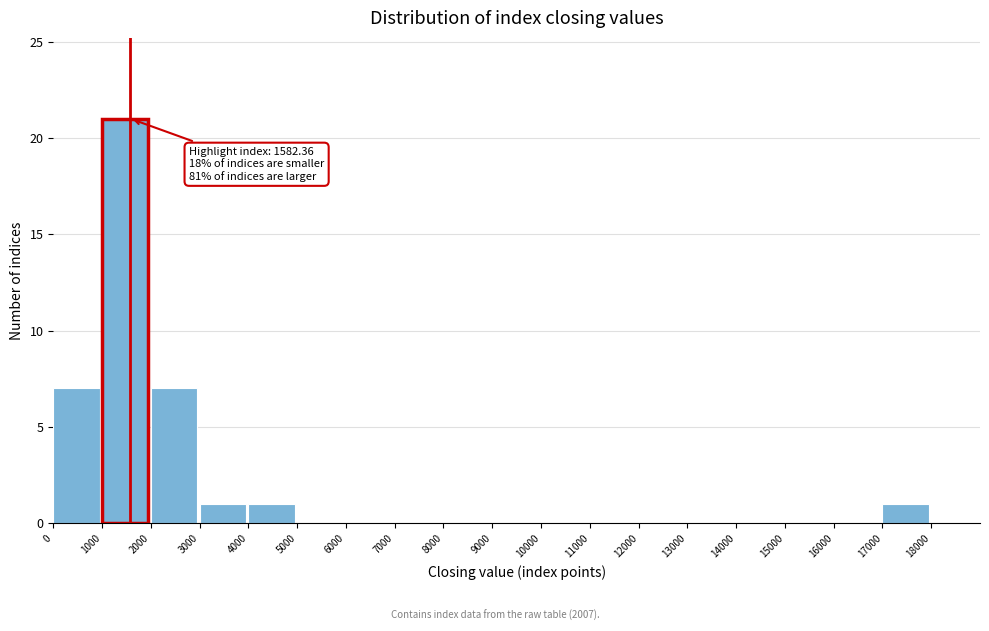

Which range on the x-axis has the tallest bar?

1000 to 2000